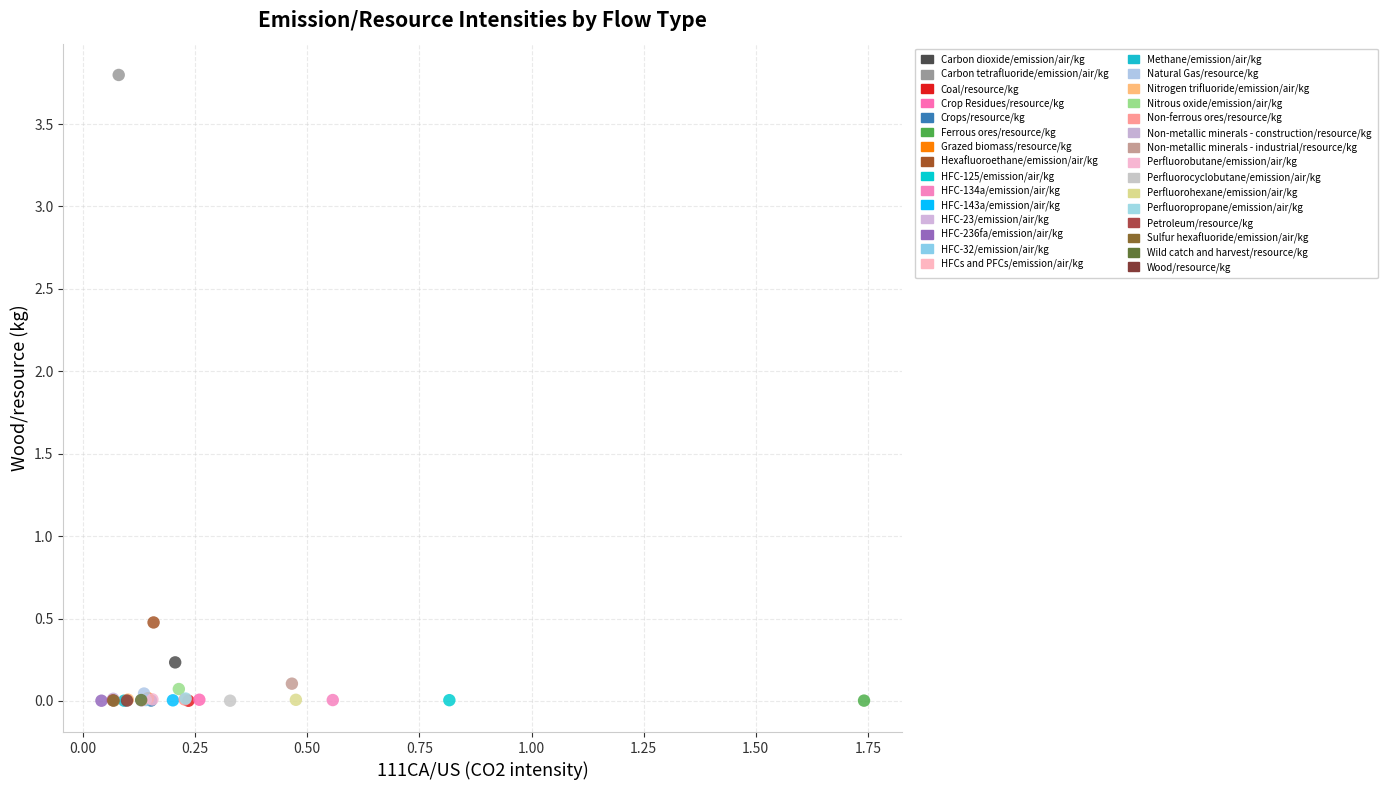

What are all the series names shown in the legend?

Carbon dioxide/emission/air/kg, Carbon tetrafluoride/emission/air/kg, Coal/resource/kg, Crop Residues/resource/kg, Crops/resource/kg, Ferrous ores/resource/kg, Grazed biomass/resource/kg, Hexafluoroethane/emission/air/kg, HFC-125/emission/air/kg, HFC-134a/emission/air/kg, HFC-143a/emission/air/kg, HFC-23/emission/air/kg, HFC-236fa/emission/air/kg, HFC-32/emission/air/kg, HFCs and PFCs/emission/air/kg, Methane/emission/air/kg, Natural Gas/resource/kg, Nitrogen trifluoride/emission/air/kg, Nitrous oxide/emission/air/kg, Non-ferrous ores/resource/kg, Non-metallic minerals - construction/resource/kg, Non-metallic minerals - industrial/resource/kg, Perfluorobutane/emission/air/kg, Perfluorocyclobutane/emission/air/kg, Perfluorohexane/emission/air/kg, Perfluoropropane/emission/air/kg, Petroleum/resource/kg, Sulfur hexafluoride/emission/air/kg, Wild catch and harvest/resource/kg, Wood/resource/kg